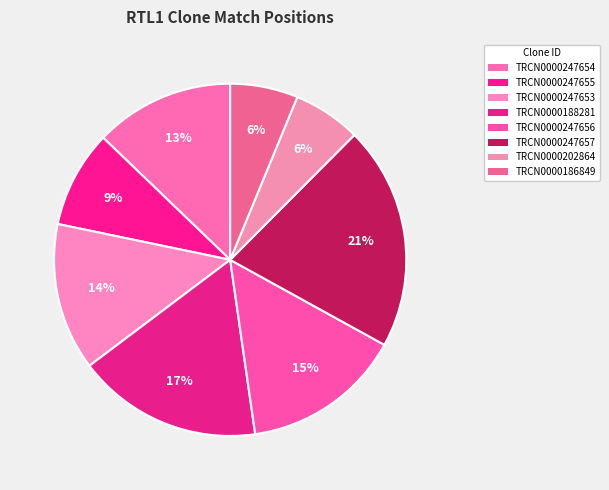

To the nearest percent, what is the average slice percentage?

12%